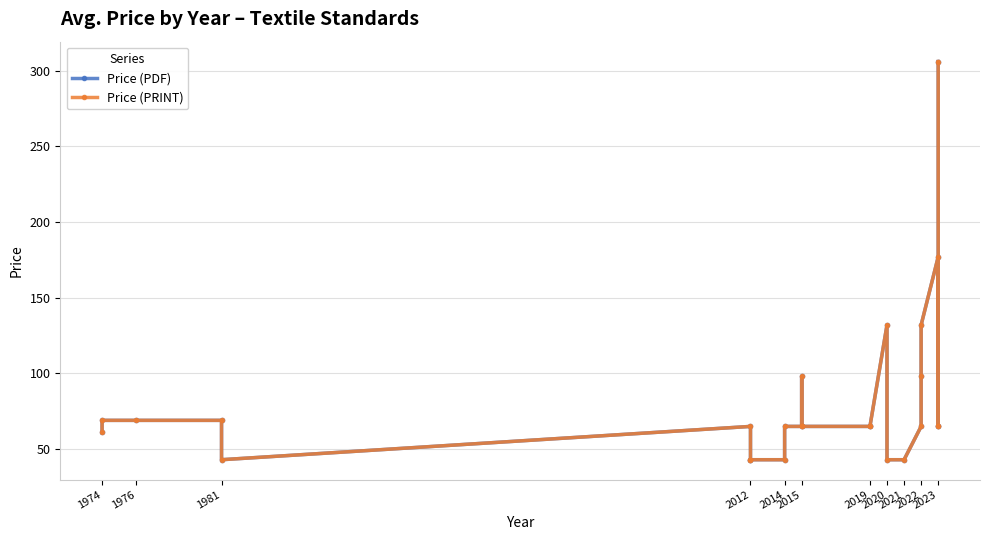

What is the greatest value displayed?

306